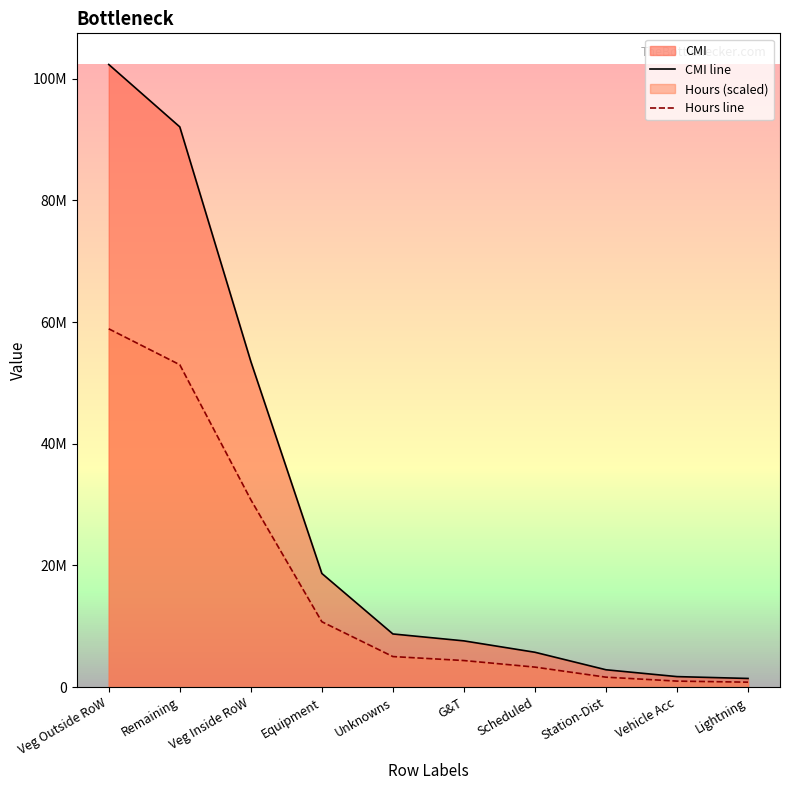

At which category does the chart reach its peak across all series?

Veg Outside RoW